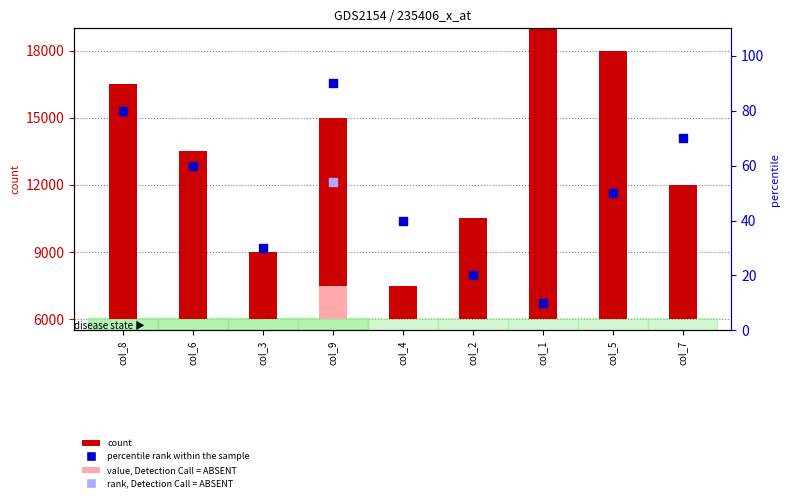

At which category is the sum across all series the highest?

col_1